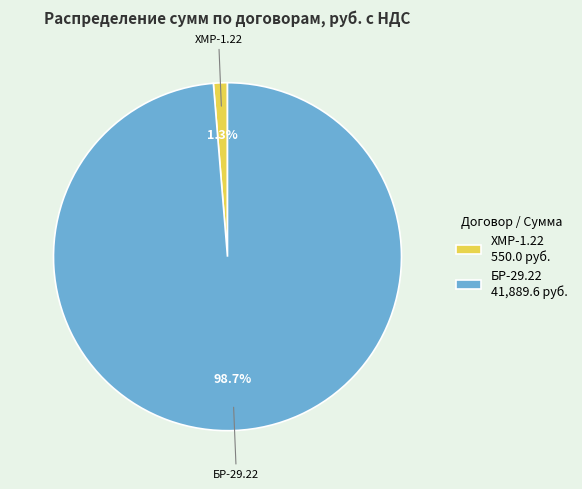

True or false: БР-29.22 accounts for 99% of the total.

True